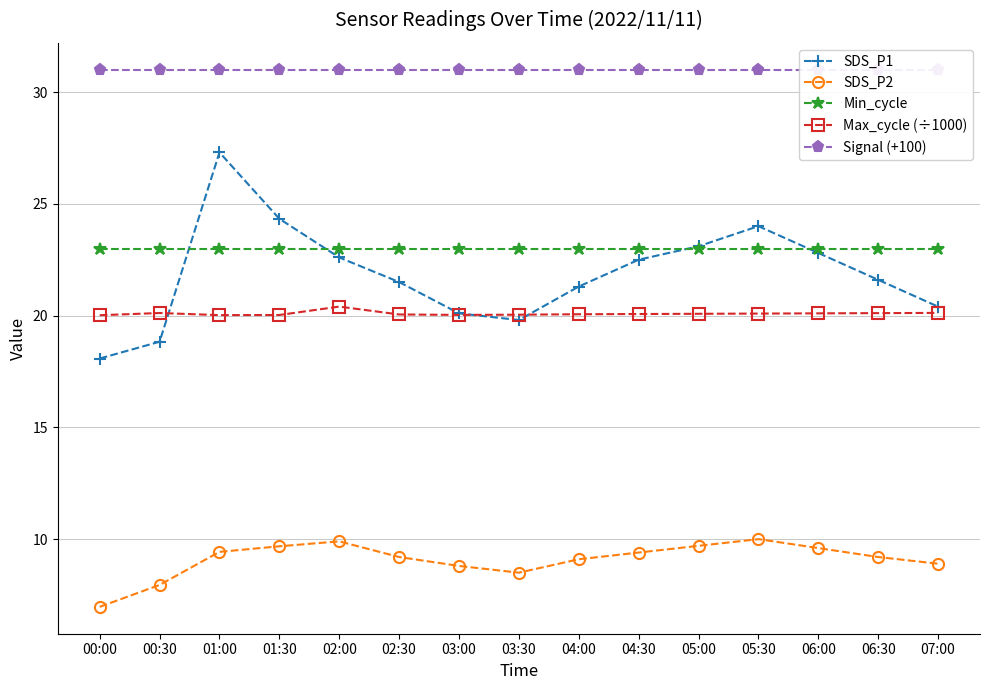

What is the maximum value shown in the chart?

31.0